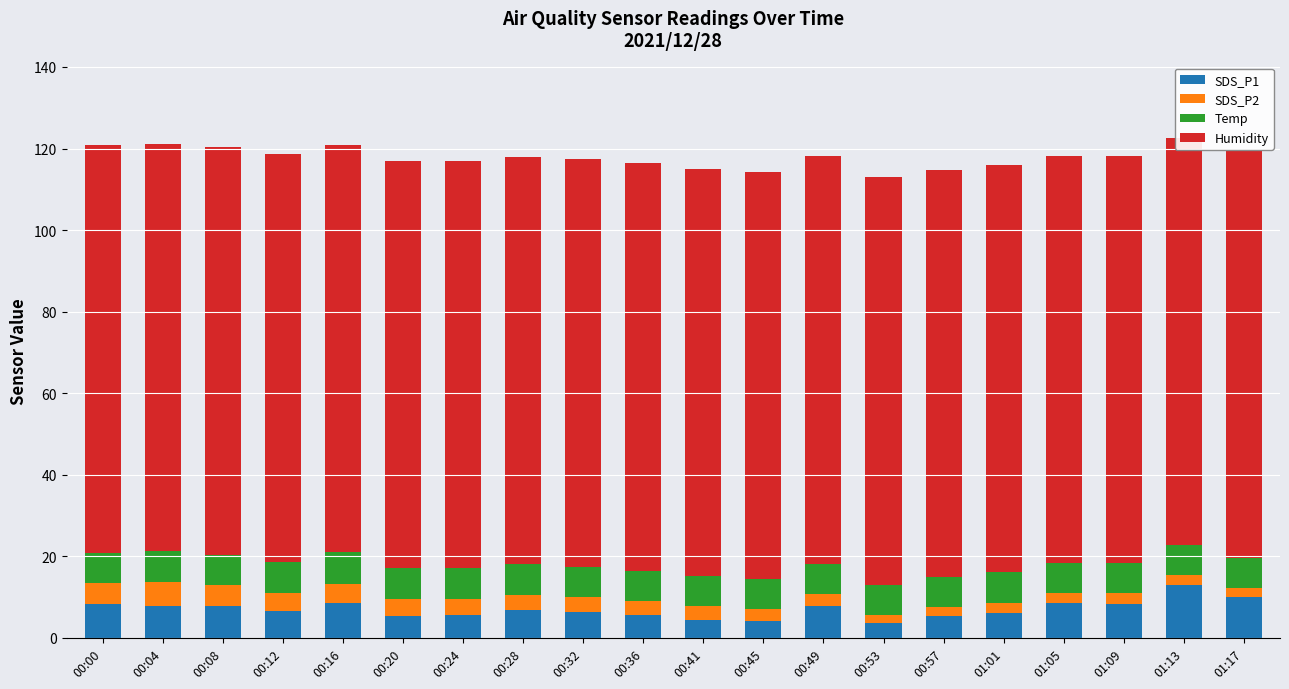

What position from the left is 01:13?

19